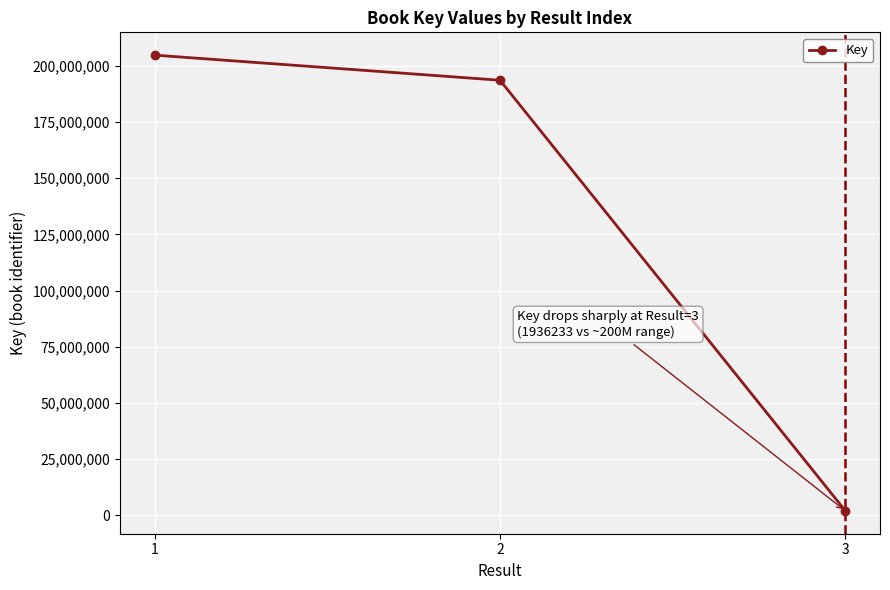

What is the difference between the maximum and minimum values?

202861528